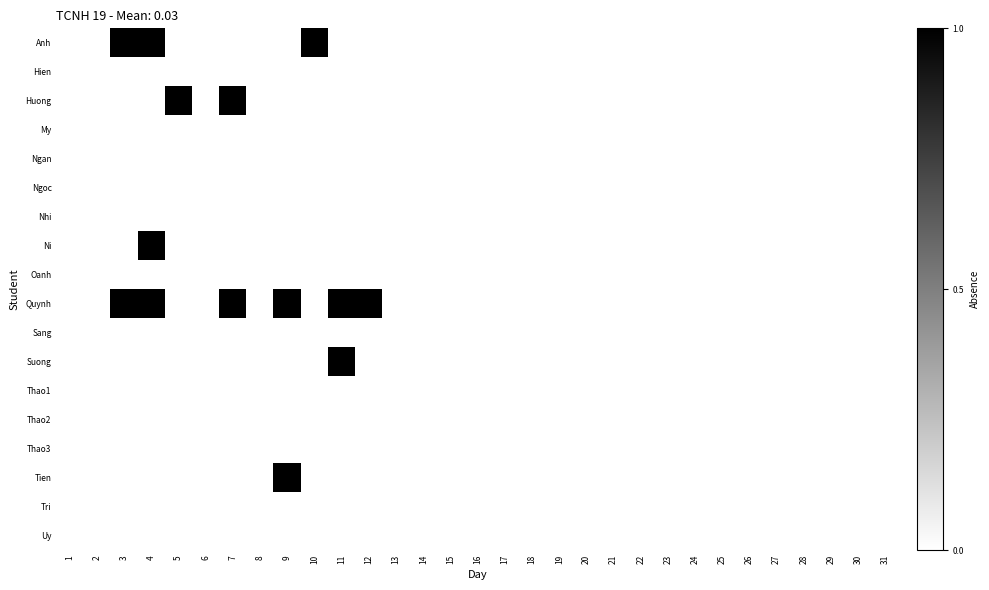

Which series changed the most between 5 and 16?

Huong